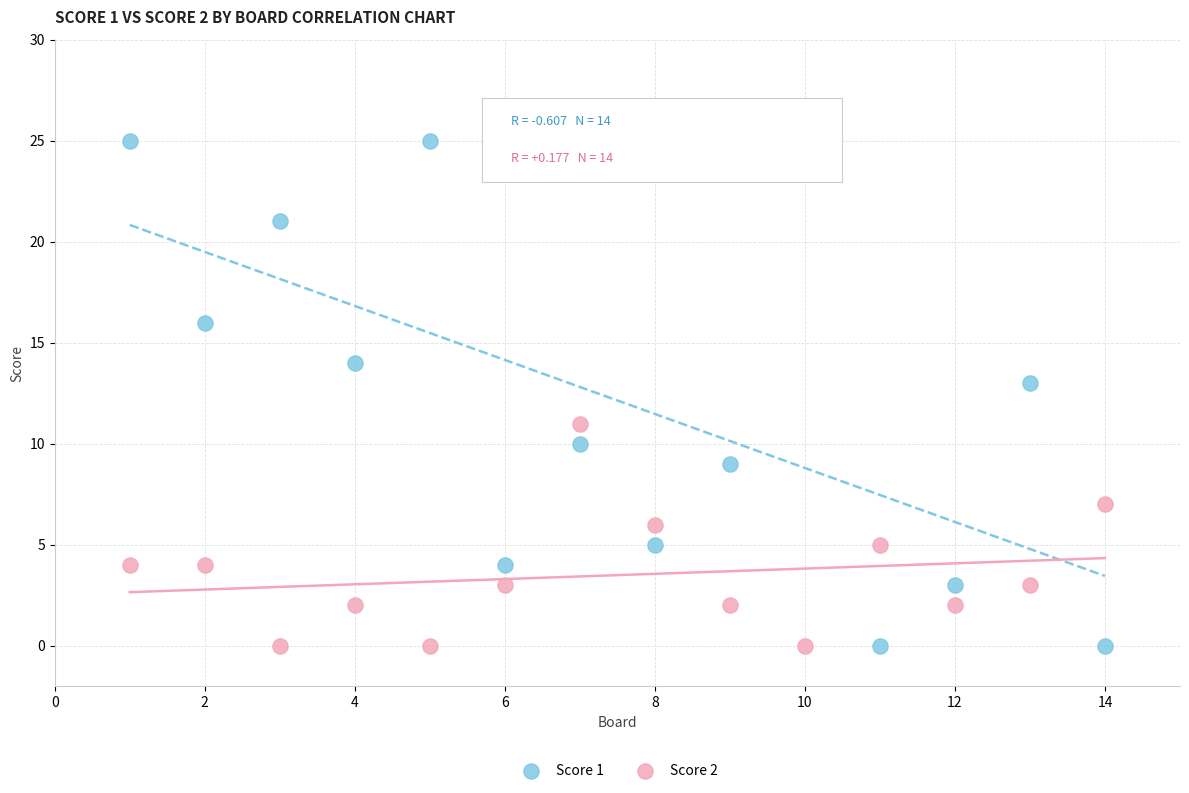

What is the X range (max minus min) for the scatter plot?

13